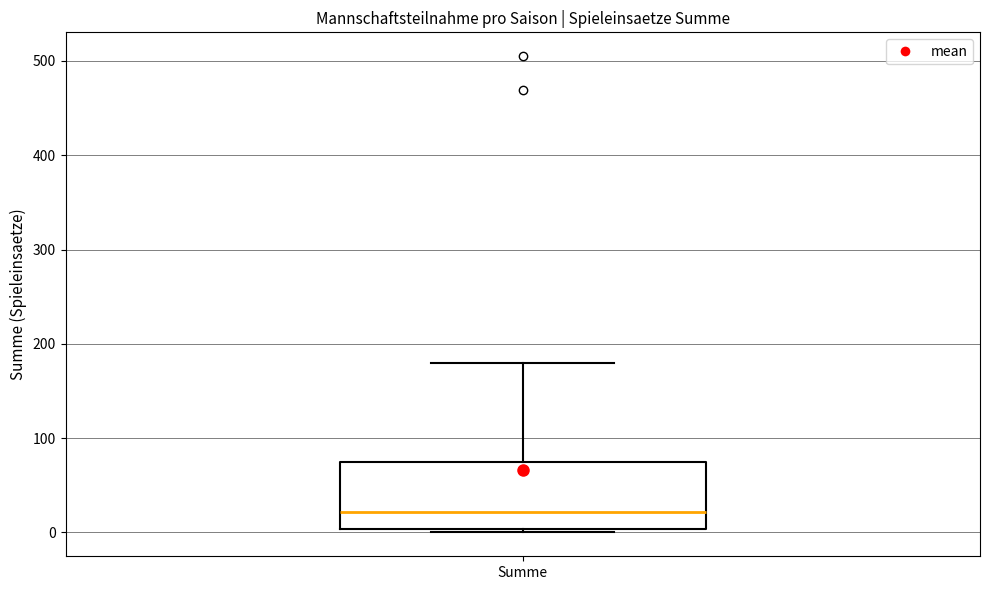

Where does the median line of the box for Summe sit on the y-axis? The values are not printed on the chart, so give them approximately, as read against the axis.

20